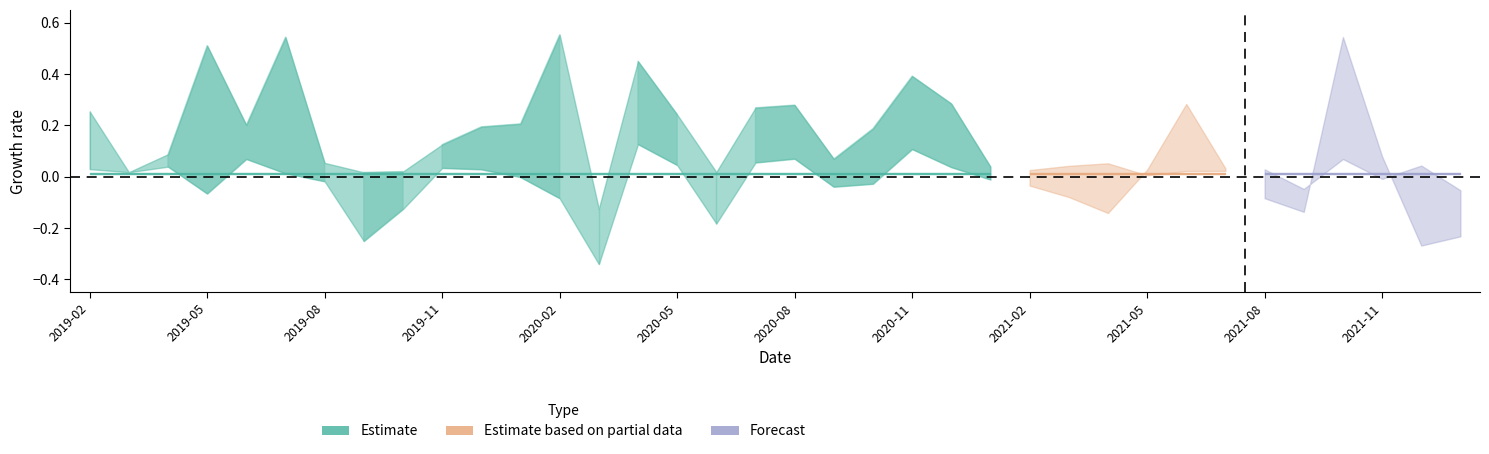

Which category has the lowest value across all series?

2020-03